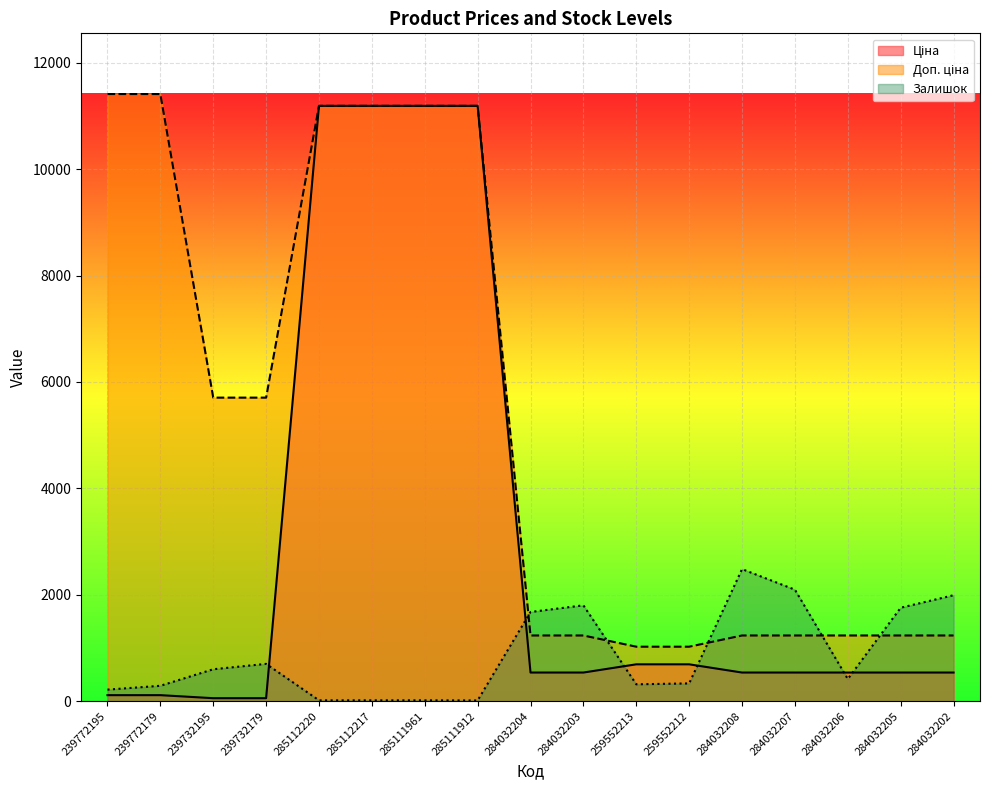

What are all the series names shown in the legend?

Ціна, Доп. ціна, Залишок